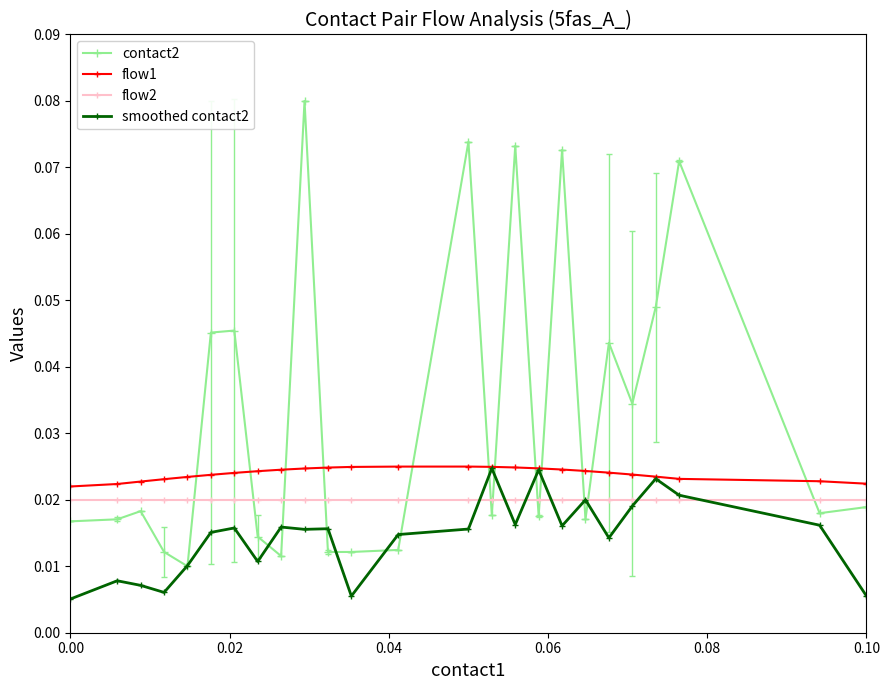

Count the number of data series in this chart.

4